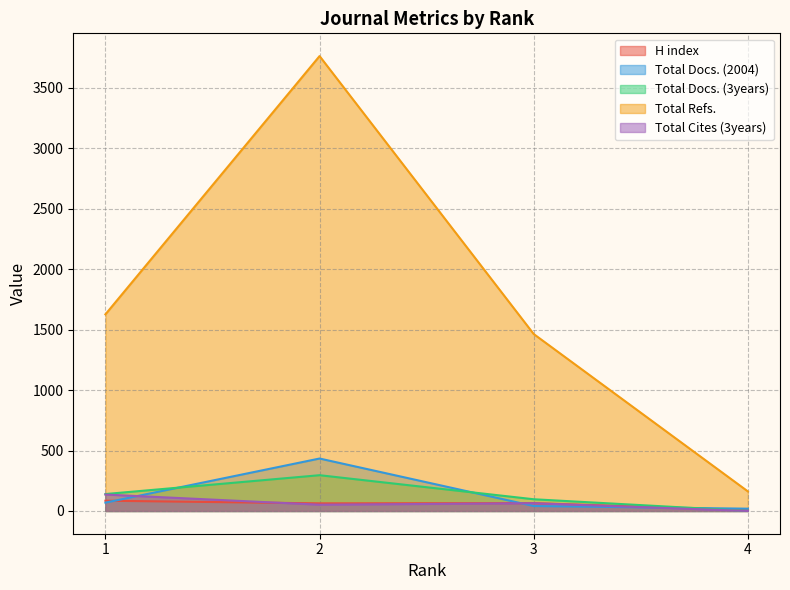

Is it true that Total Docs. (3years) equals 108 at 2?

False